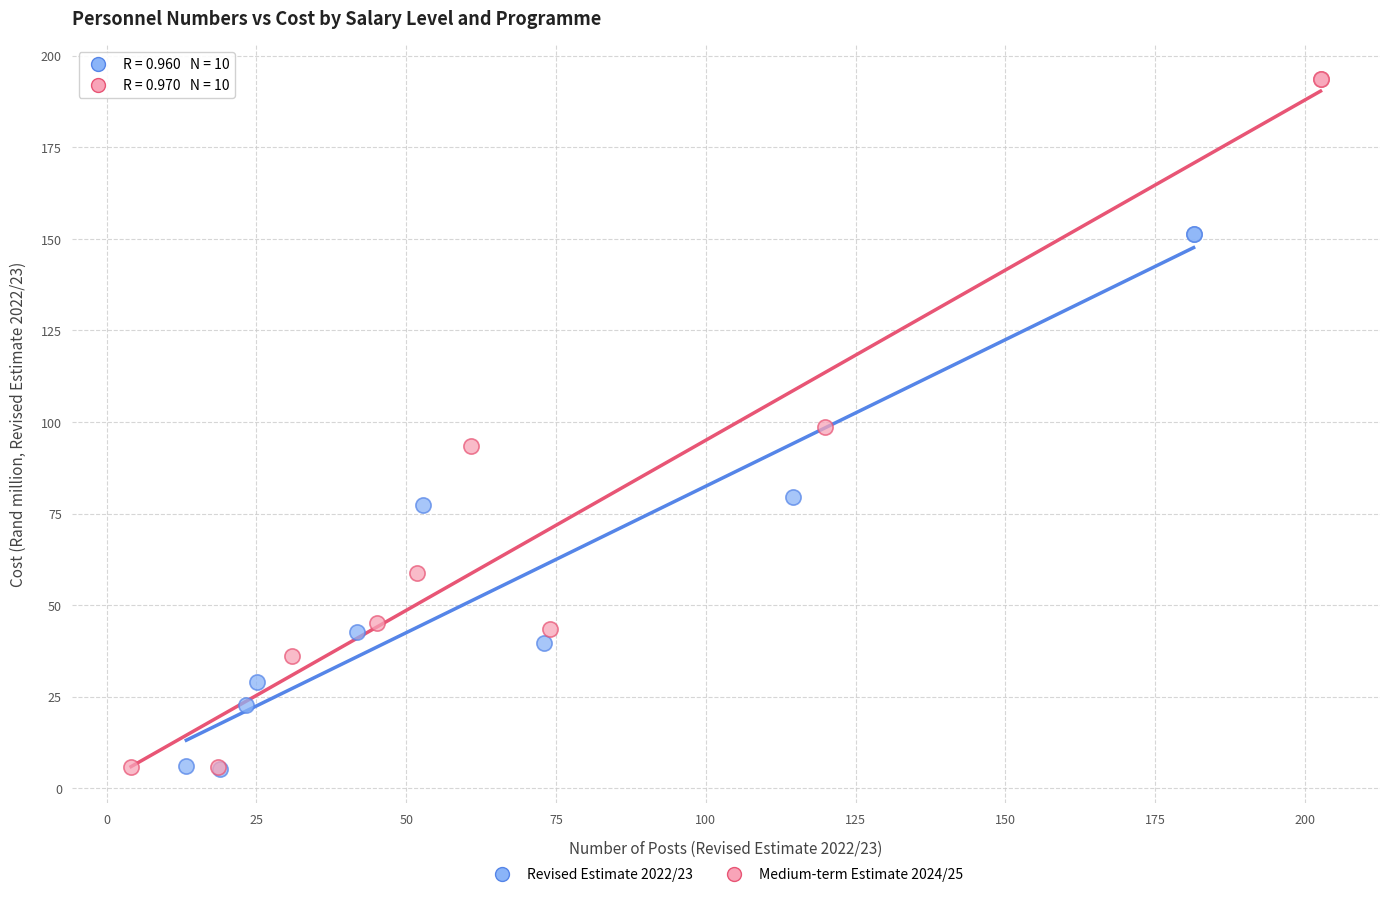

Which series reaches the maximum Y coordinate?

Medium-term Estimate 2024/25